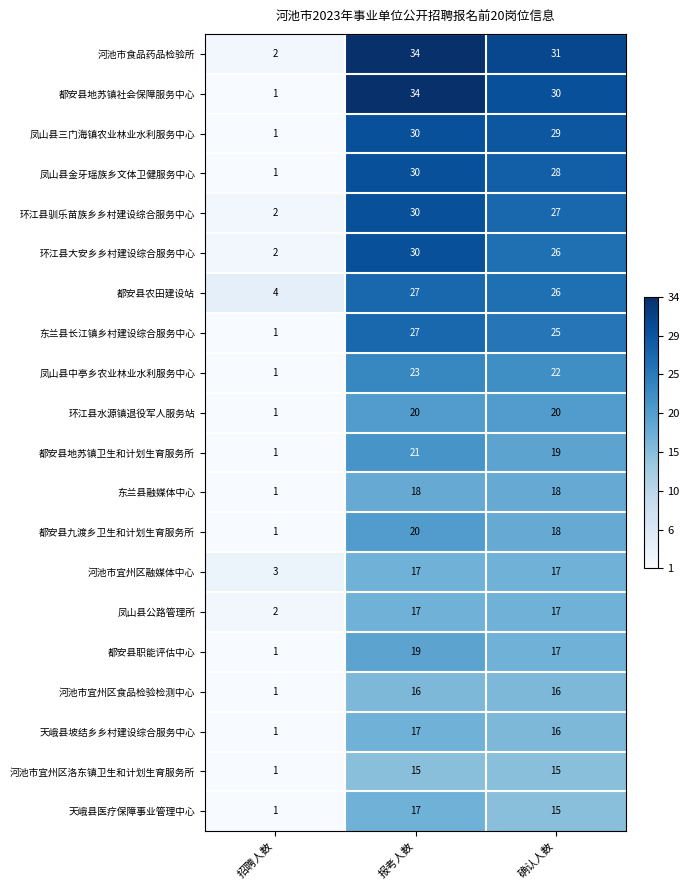

Which series has the largest total across all categories?

河池市食品药品检验所